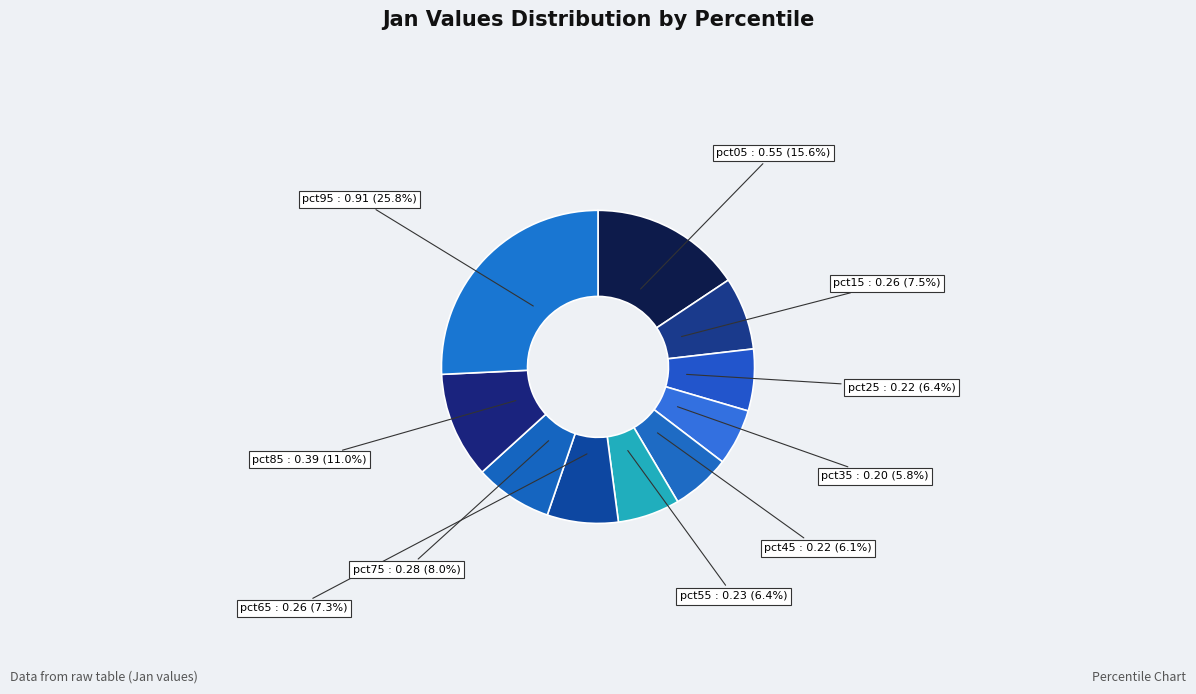

To the nearest percent, what is the difference between the largest and smallest slice percentages?

20%